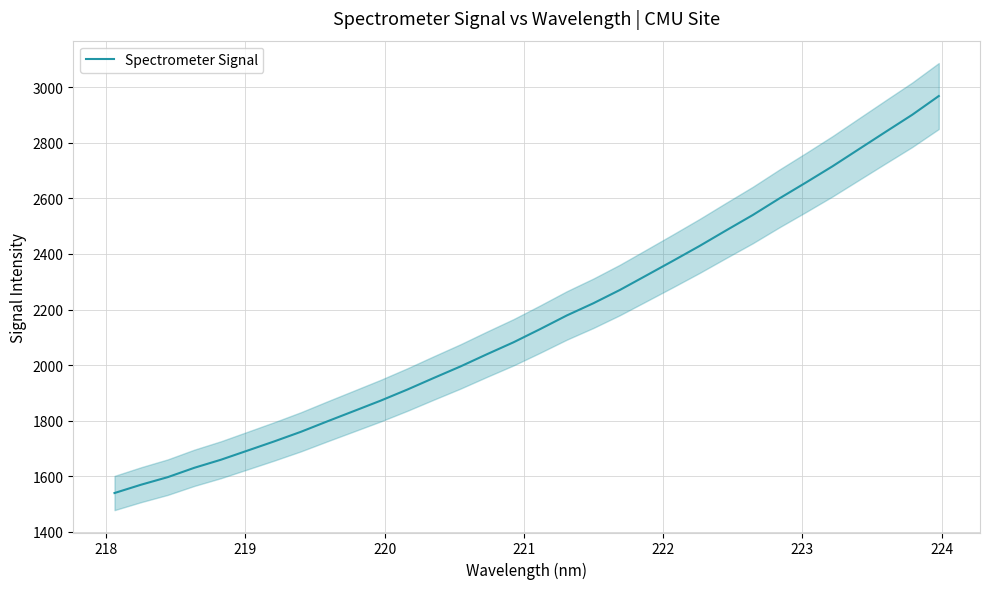

What is the maximum value for Spectrometer Signal?

2968.3